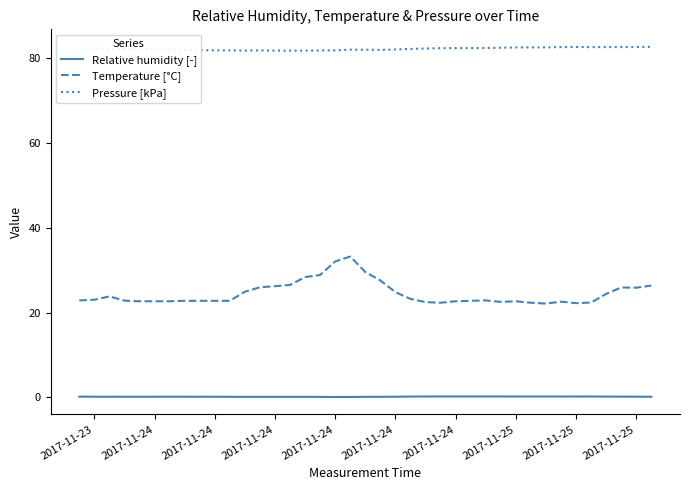

What is the minimum value for Temperature [°C]?

22.2